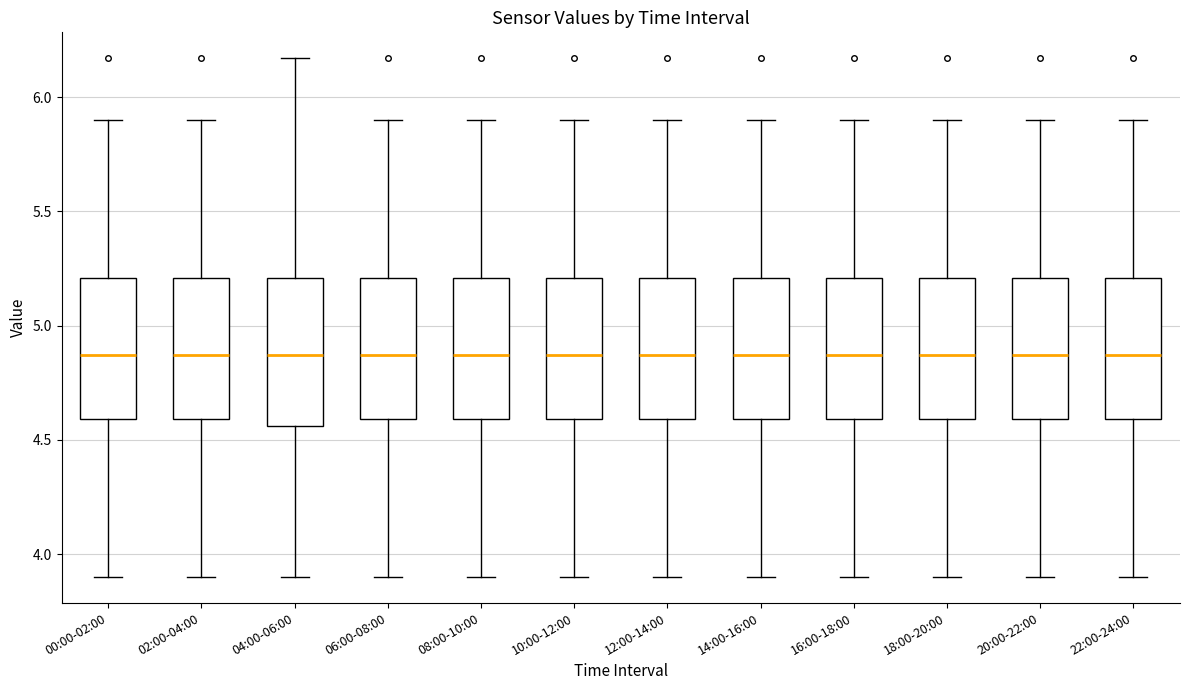

Where does the upper whisker of the box for 22:00-24:00 end on the y-axis? The values are not printed on the chart, so give them approximately, as read against the axis.

5.90